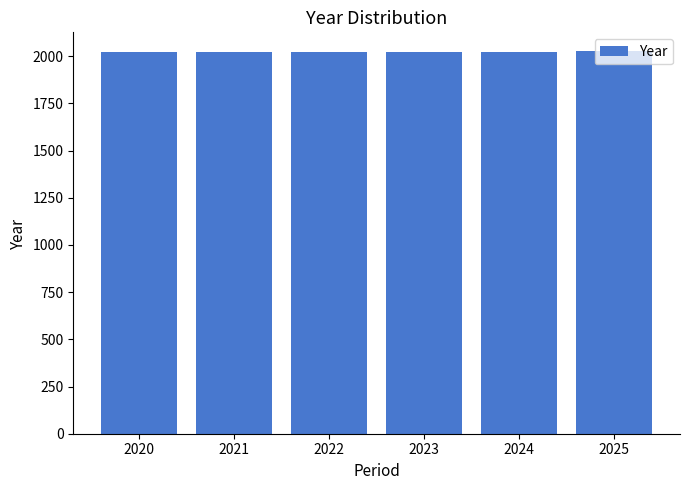

Approximately how many times larger is the value at 2020 compared to 2022?

1.0